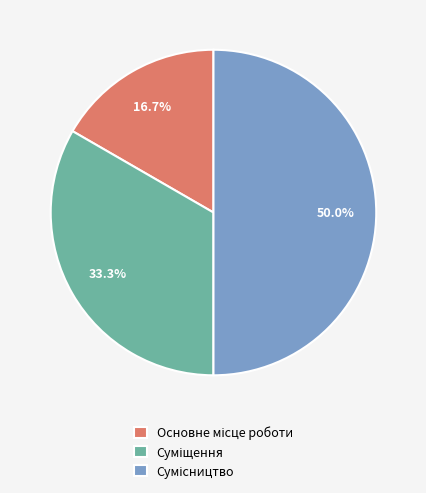

How many segments does this pie chart have?

3